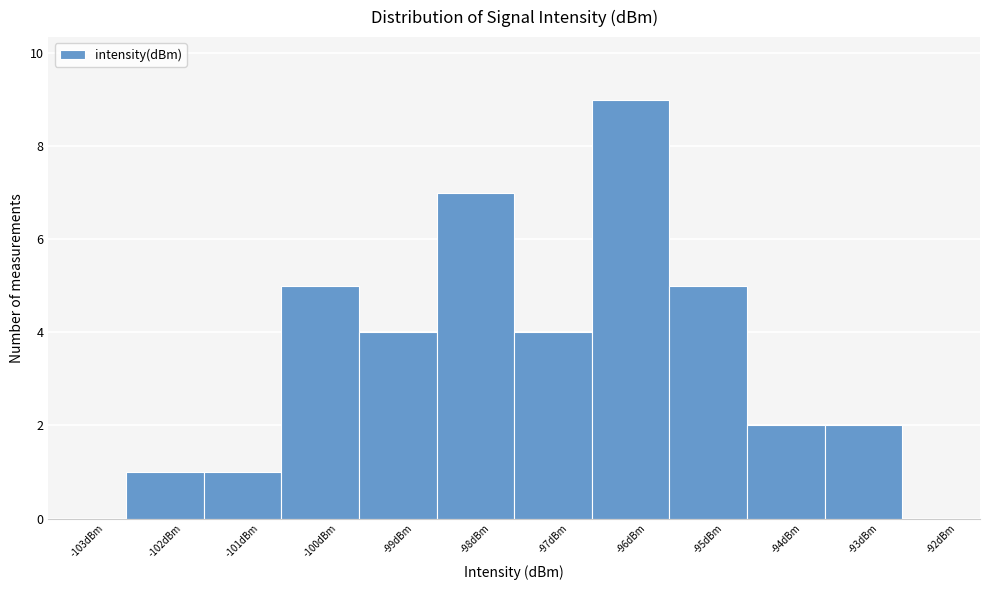

What is the greatest value displayed?

9